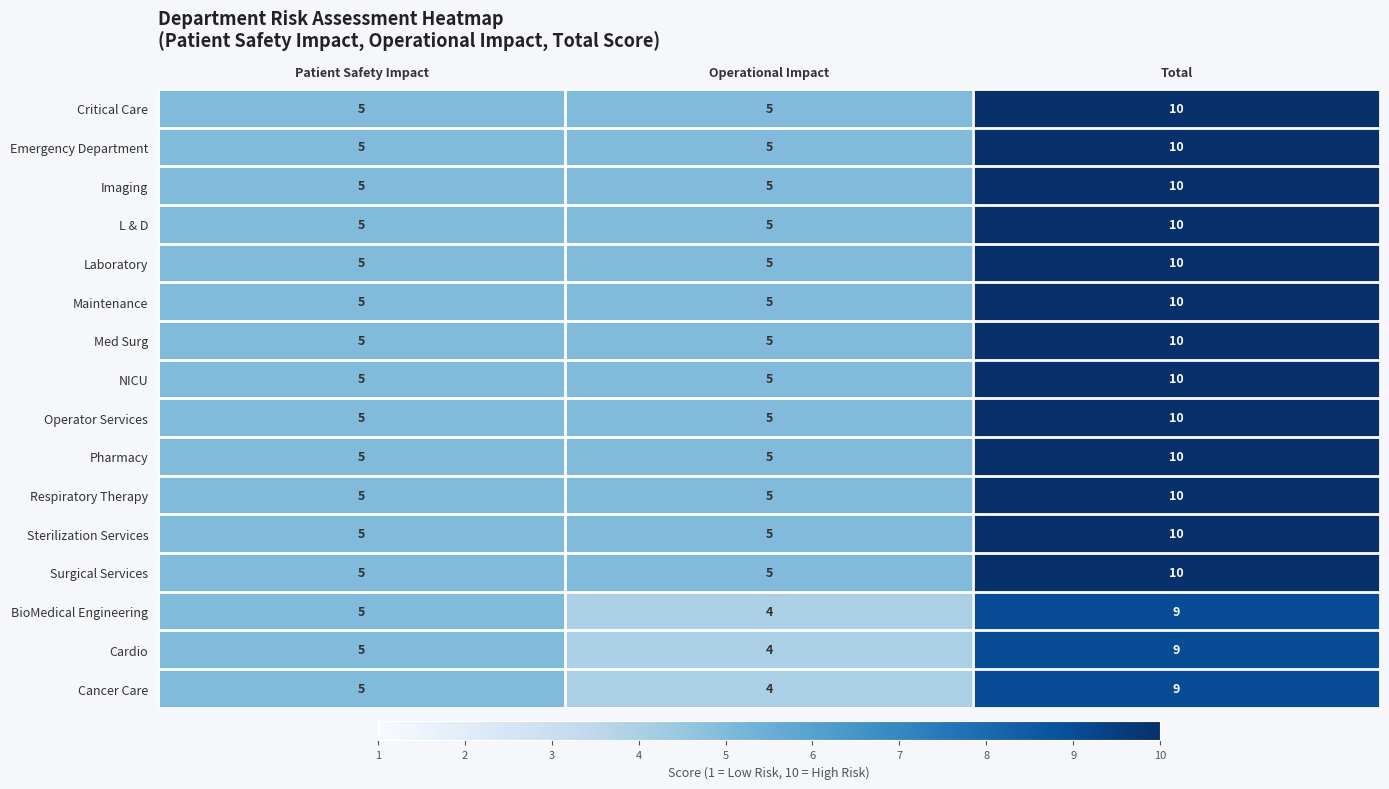

Count the number of categories in the chart.

3